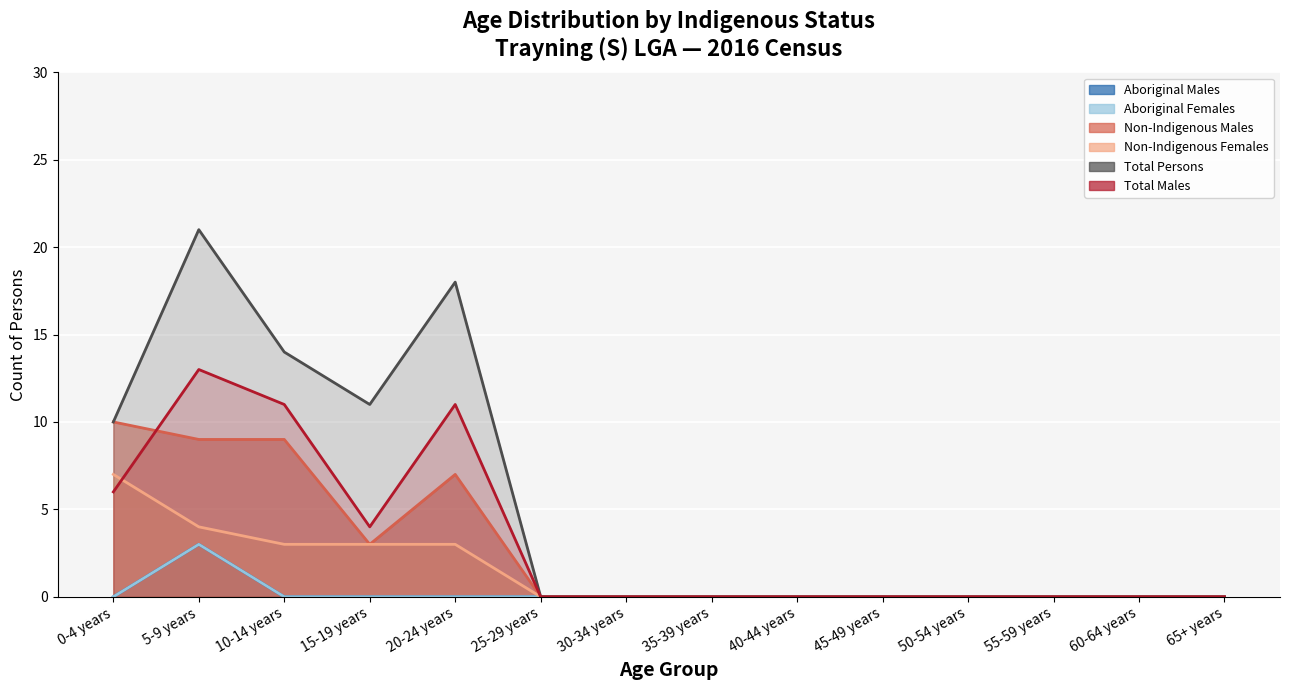

Reading right to left, transcribe all the data shown in this chart.

Aboriginal Males: 0	0	0	0	0	0	0	0	0	0	0	0	3	0
Aboriginal Females: 0	0	0	0	0	0	0	0	0	0	0	0	3	0
Non-Indigenous Males: 0	0	0	0	0	0	0	0	0	7	3	9	9	10
Non-Indigenous Females: 0	0	0	0	0	0	0	0	0	3	3	3	4	7
Total Persons: 0	0	0	0	0	0	0	0	0	18	11	14	21	10
Total Males: 0	0	0	0	0	0	0	0	0	11	4	11	13	6